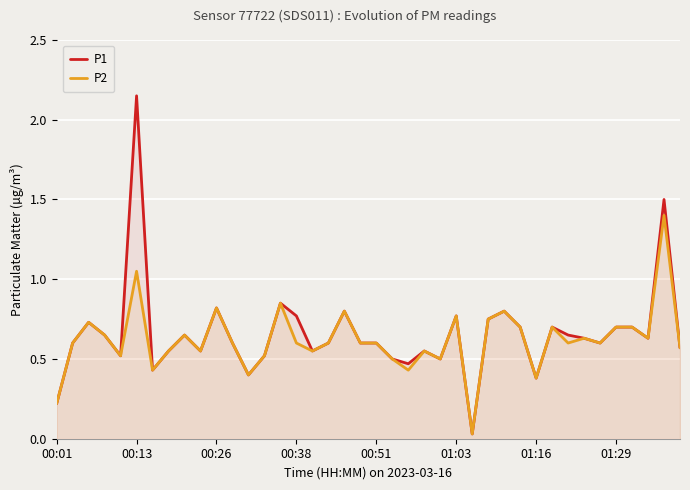

True or false: P2 and P1 intersect in this chart.

False